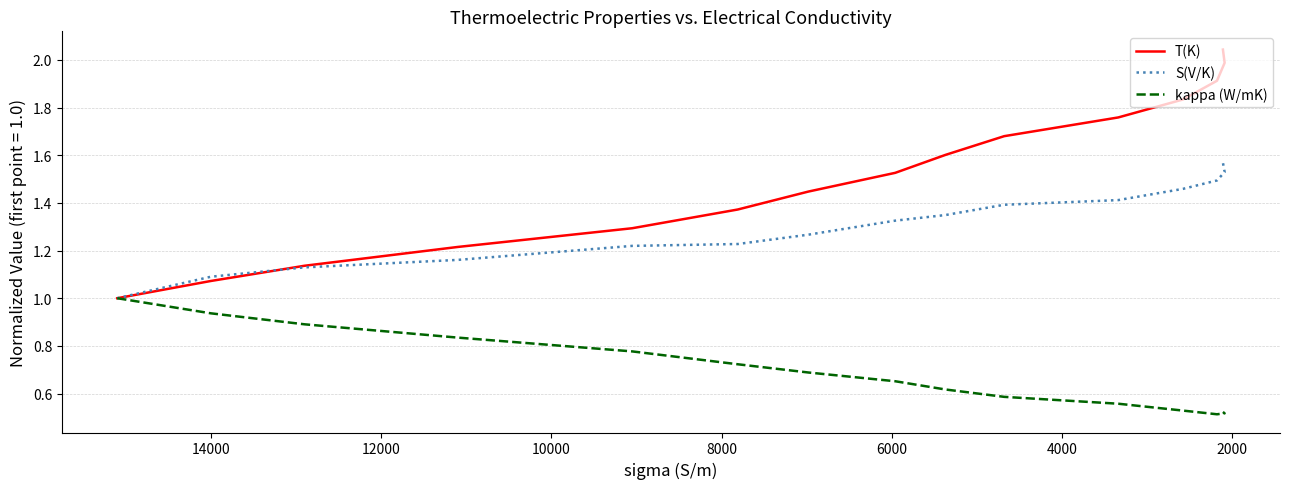

What is the highest value of the T(K) series?

2.0